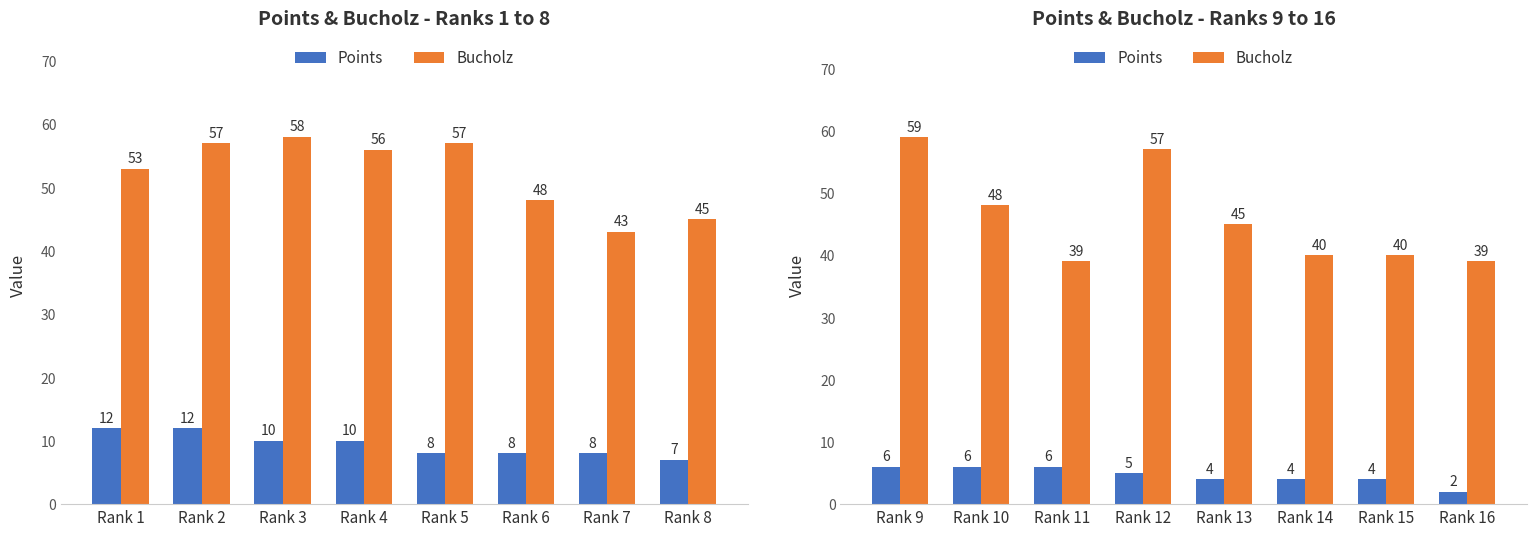

How many groups of bars are there?

8